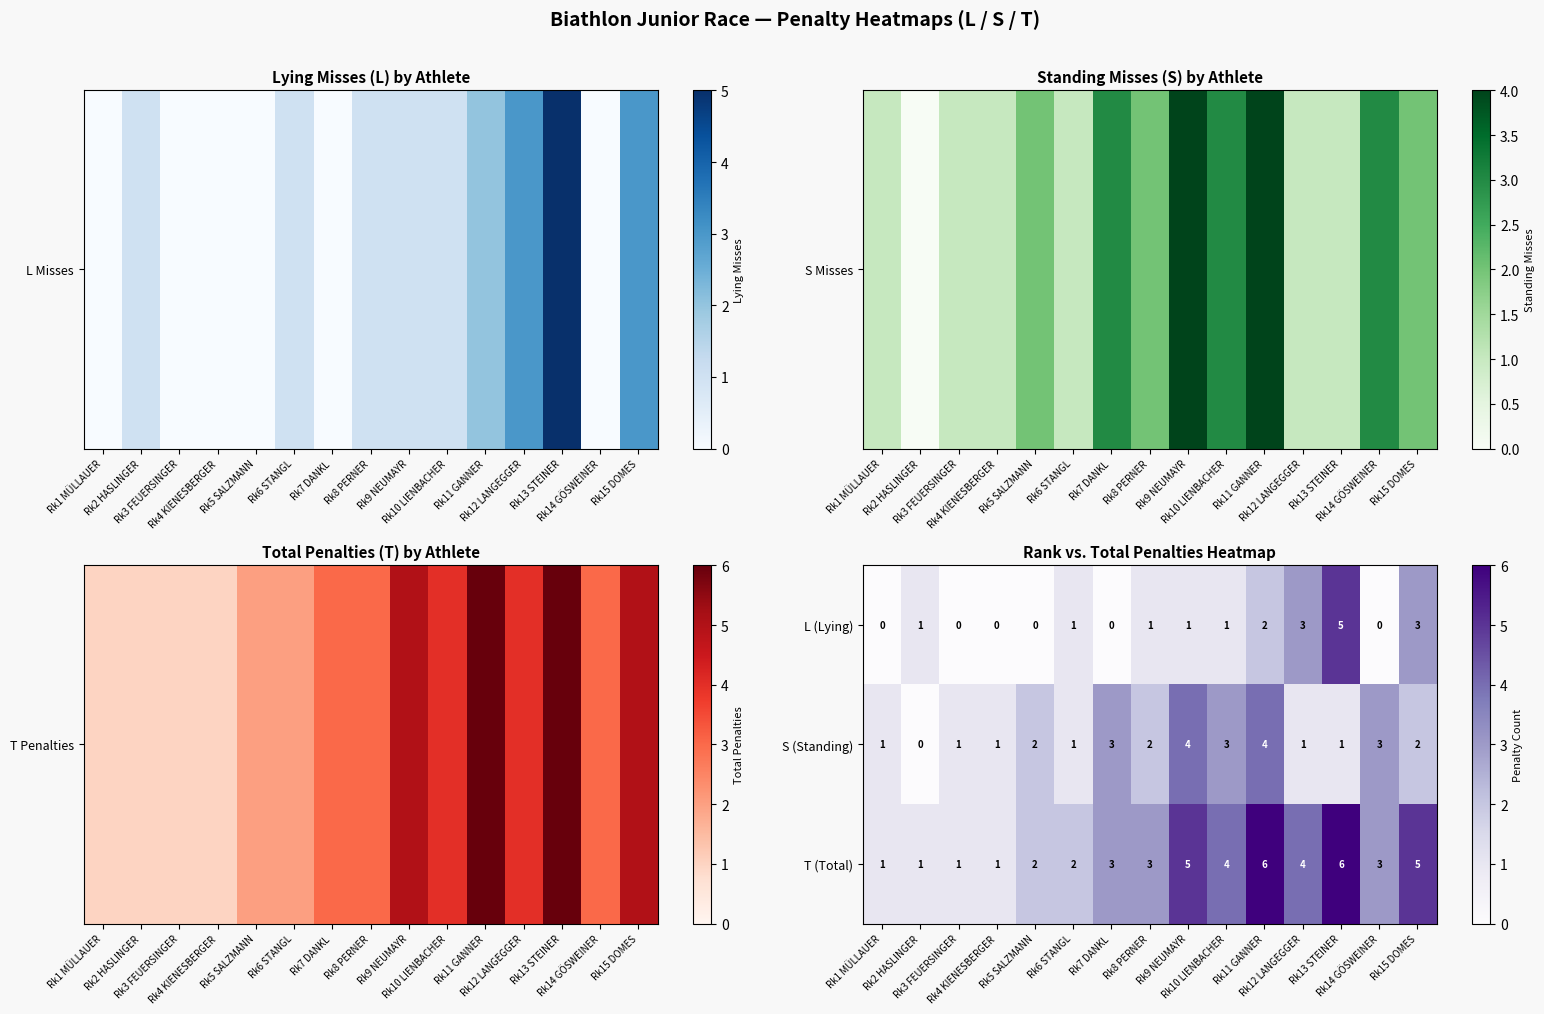

Which series has the largest total across all categories?

T (Total)